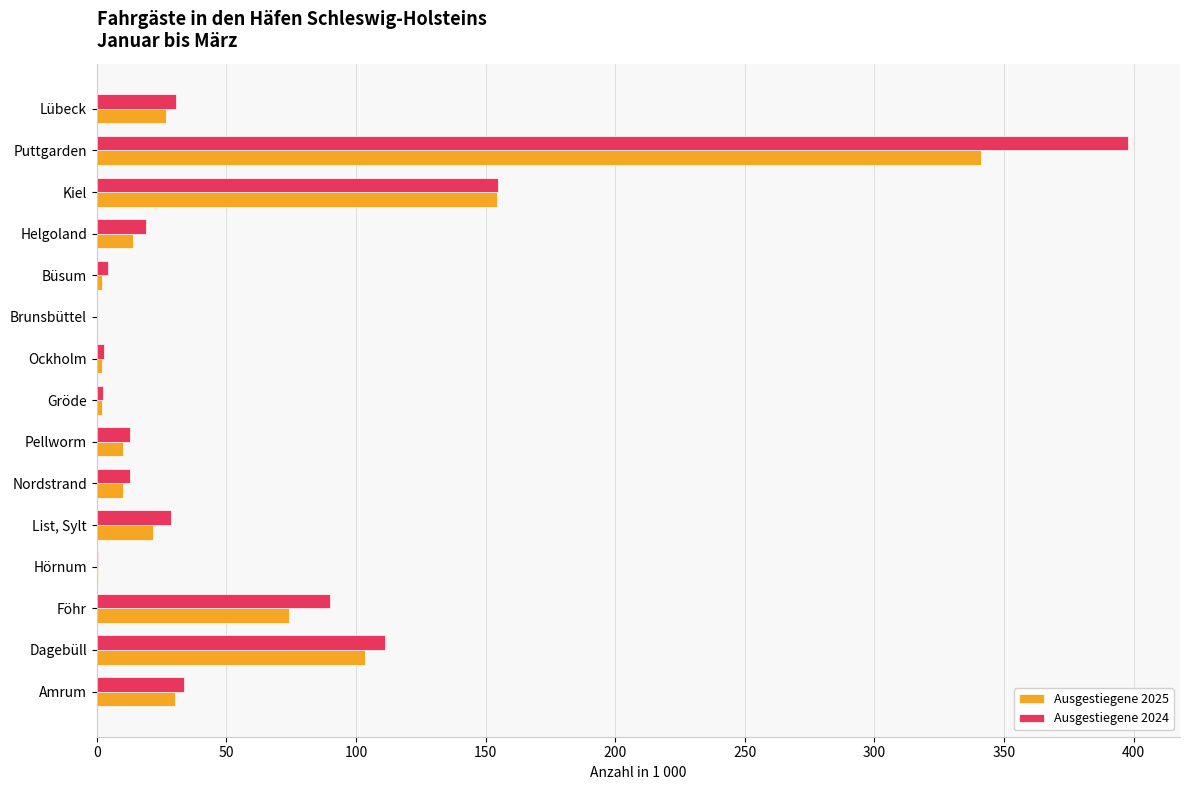

Is the value of Ausgestiegene 2025 at Lübeck greater than the value of Ausgestiegene 2024 at Ockholm?

Yes